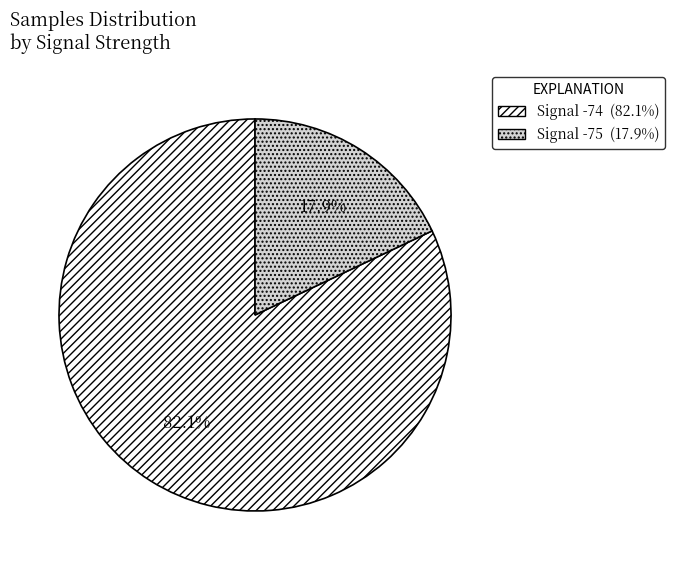

Does any single category account for the majority?

Yes